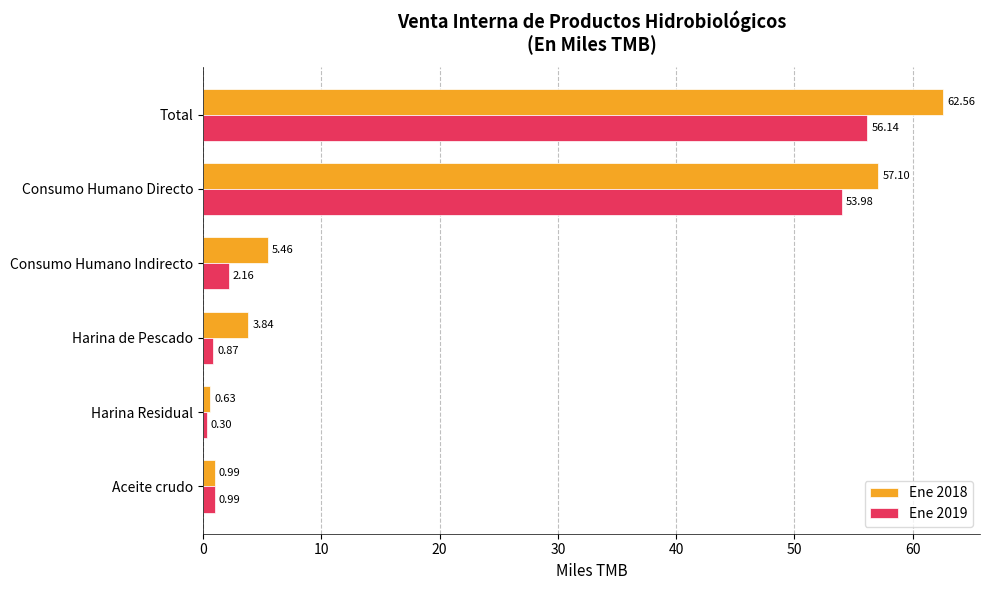

Which category has the lowest value in the Ene 2018 series?

Harina Residual